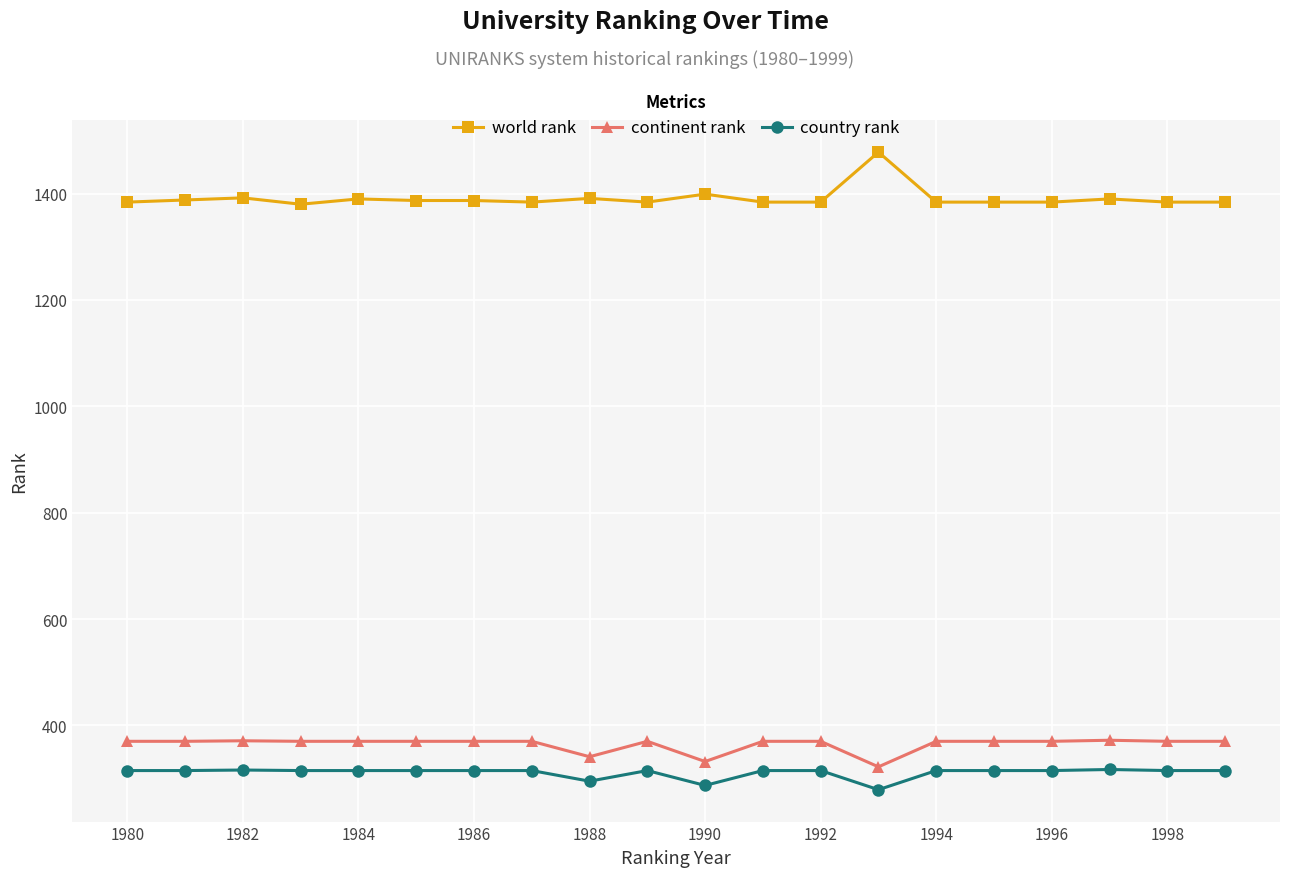

True or false: continent rank and country rank intersect in this chart.

False